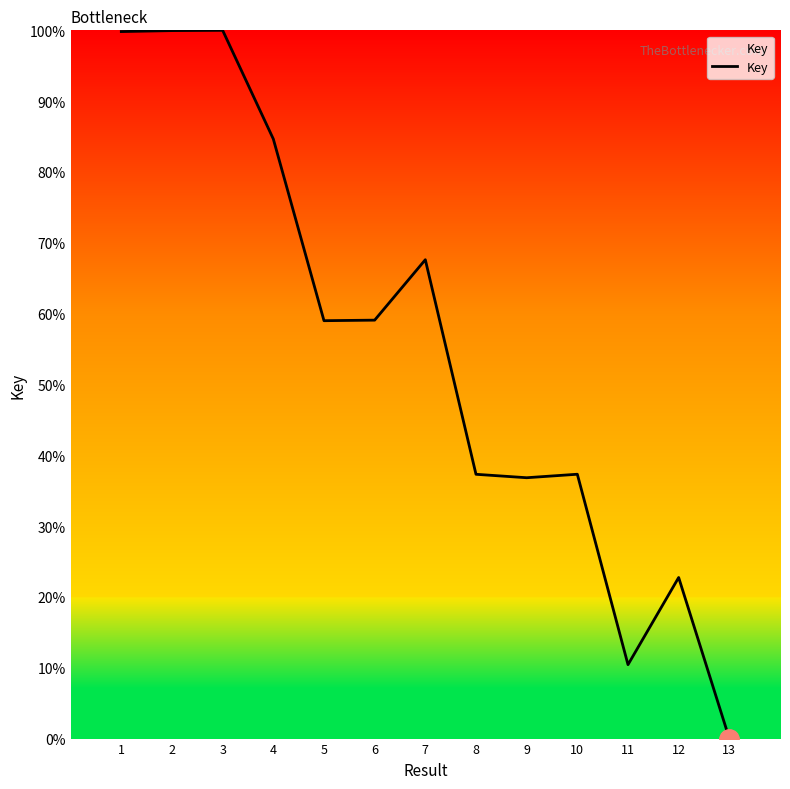

Which label corresponds to the smallest value in the chart?

13